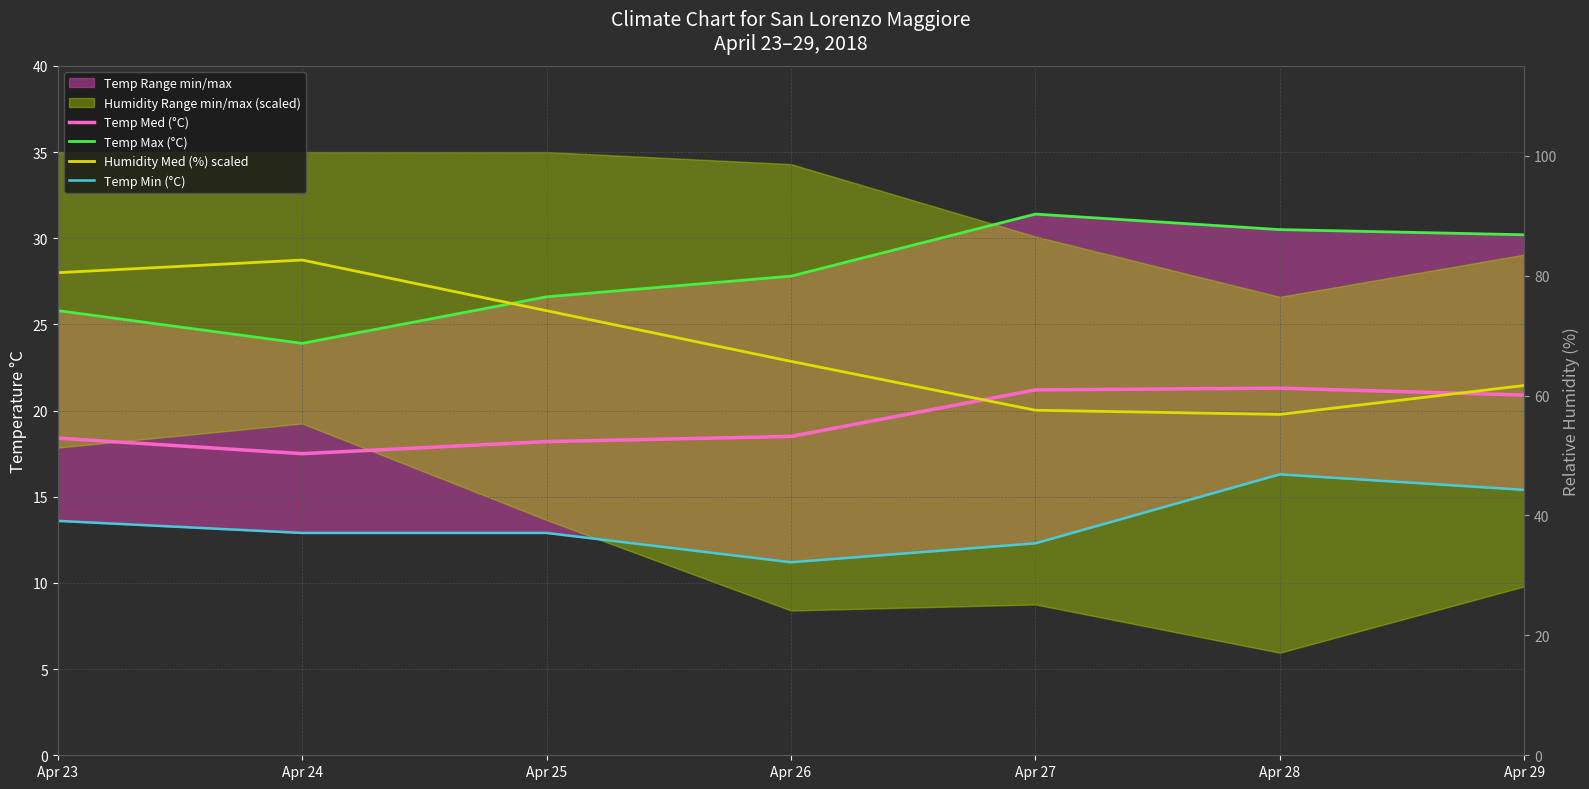

At which category does Humidity Med (%) scaled reach its first local peak?

Apr 24